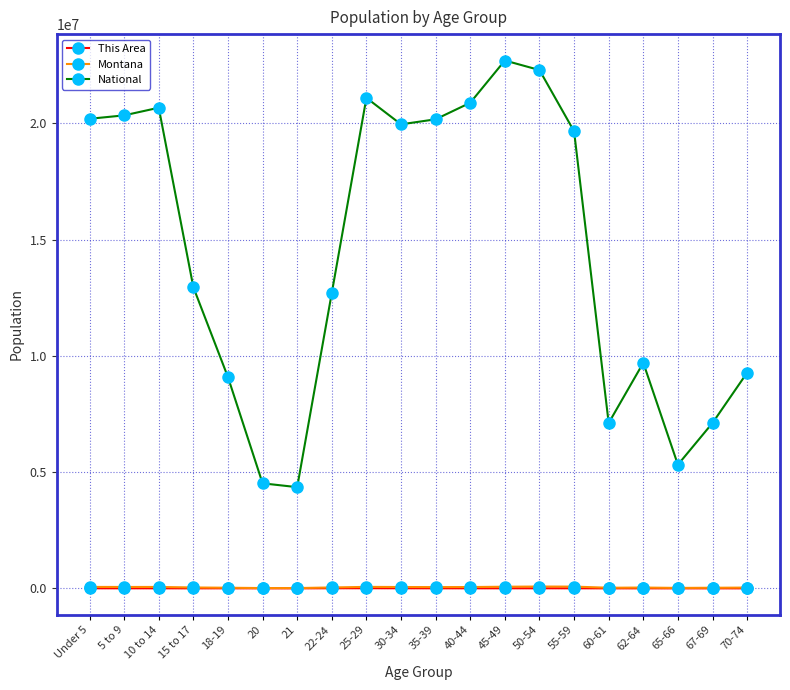

True or false: This Area and Montana intersect in this chart.

False